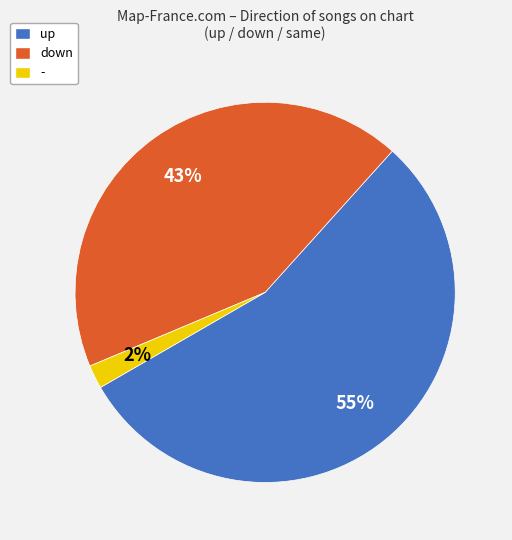

To the nearest percent, what is the average slice percentage?

33%